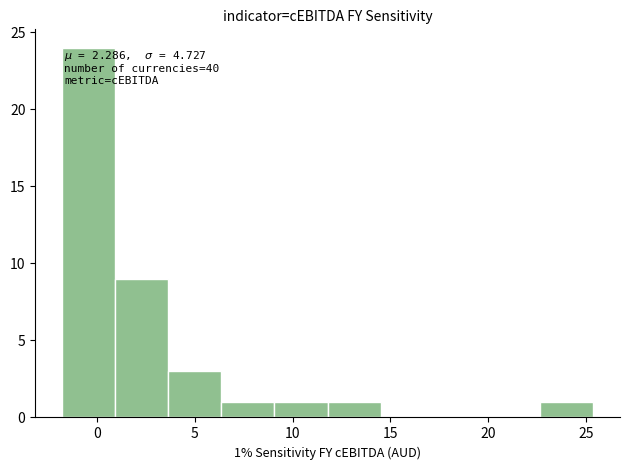

Over which range of the x-axis is the bar tallest?

-2.0 to 1.0